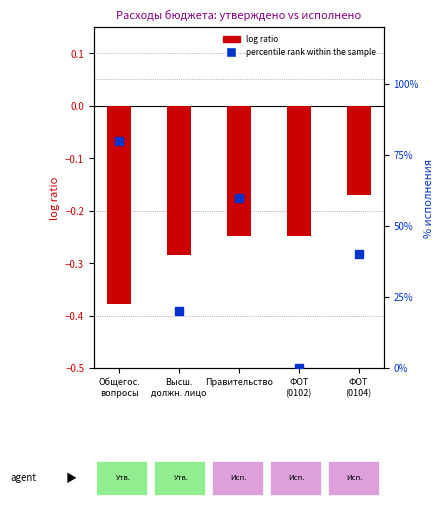

Reading right to left, extract all data points from this chart.

log ratio: ФОТ
(0104)=-0.2	ФОТ
(0102)=-0.2	Правительство=-0.2	Высш.
должн. лицо=-0.3	Общегос.
вопросы=-0.4
percentile rank within the sample: ФОТ
(0104)=40.0	ФОТ
(0102)=0.0	Правительство=60.0	Высш.
должн. лицо=20.0	Общегос.
вопросы=80.0